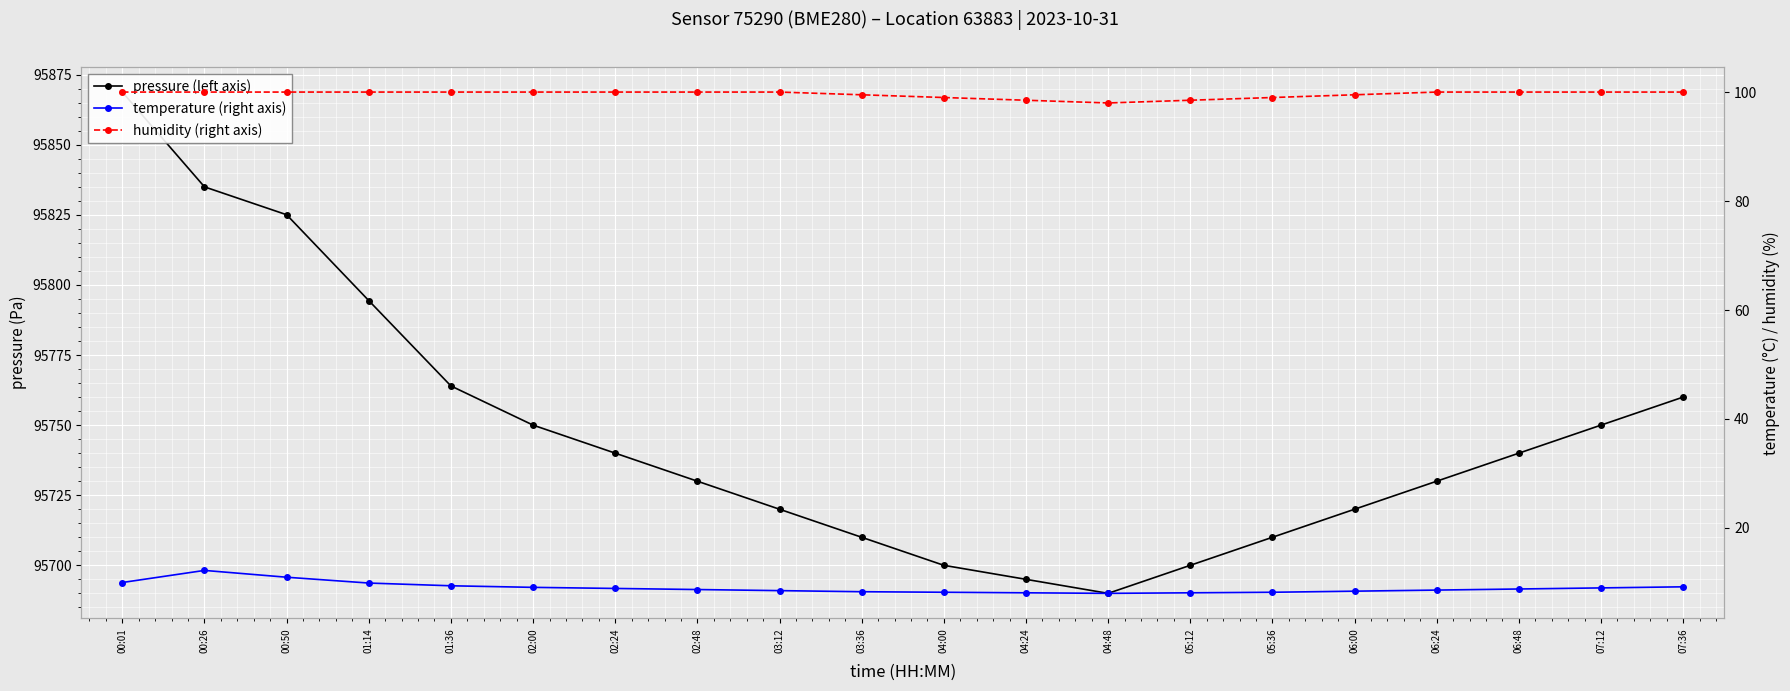

True or false: humidity (right axis) and pressure (left axis) cross at least once.

False